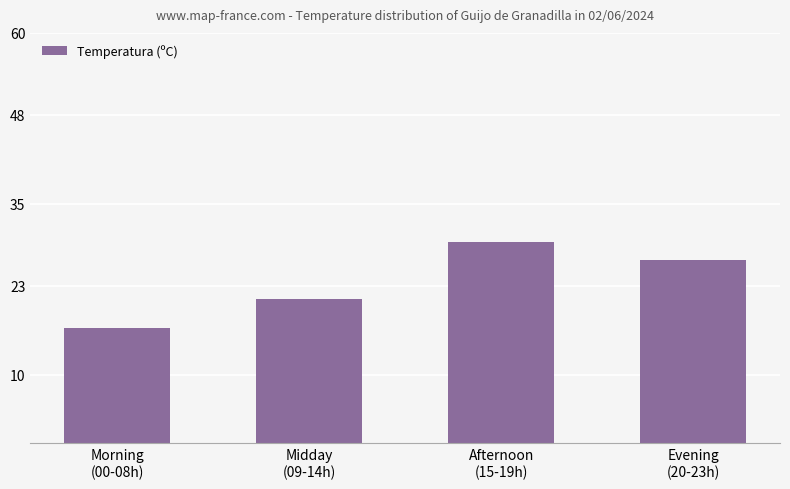

At which category does the chart reach its minimum across all series?

Morning
(00-08h)